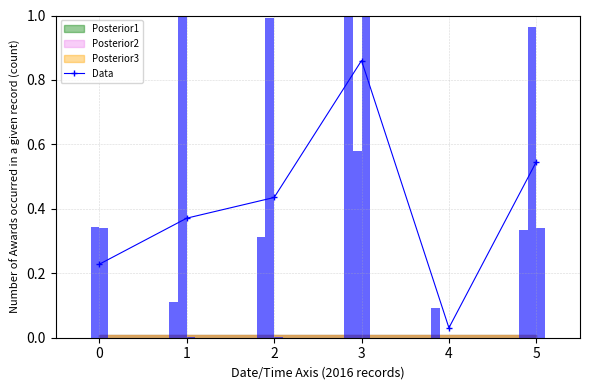

At which category does Data reach its first local peak?

3